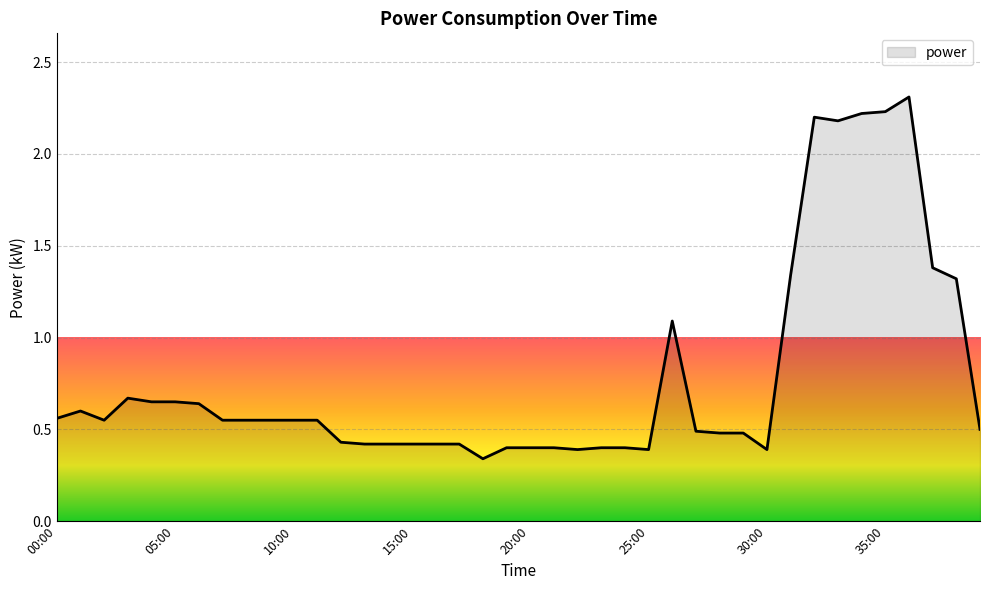

What is the difference between the maximum and minimum values?

2.0